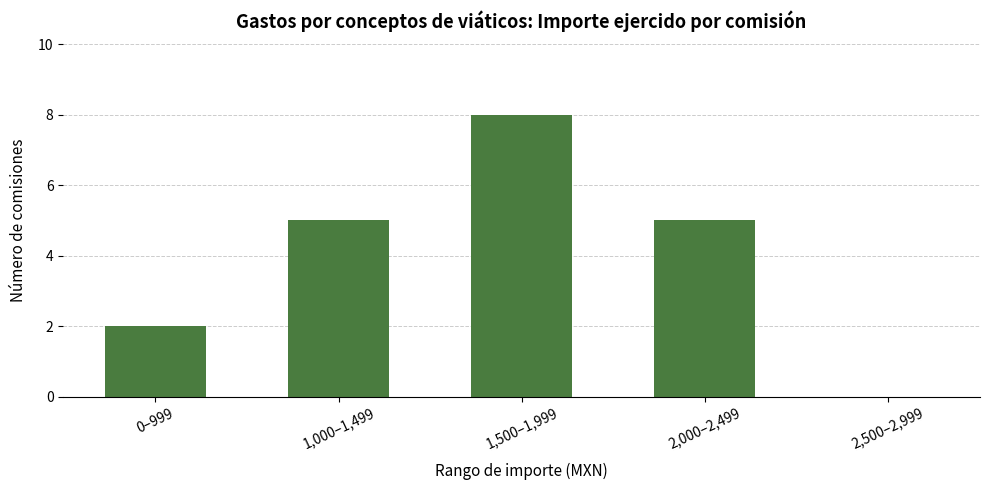

Count the values in the range 2 to 5.

3